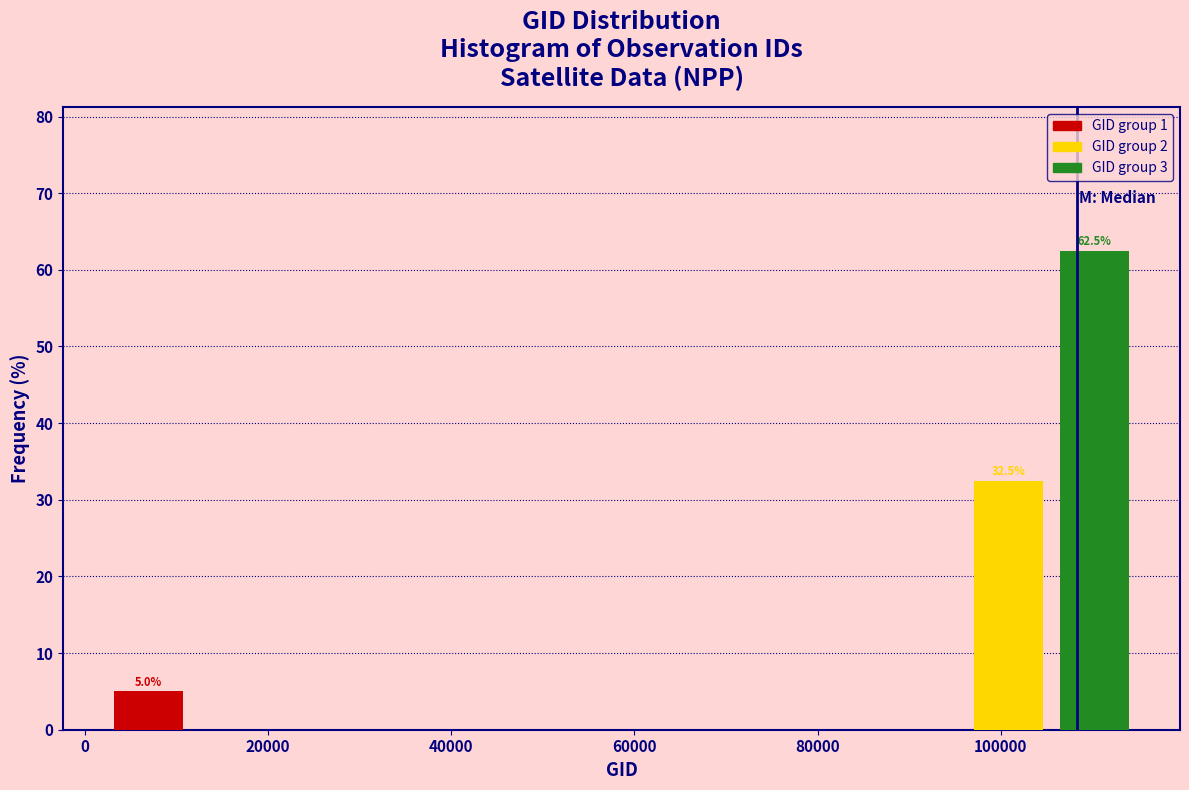

Over which range of the x-axis is the bar tallest?

106000 to 114000